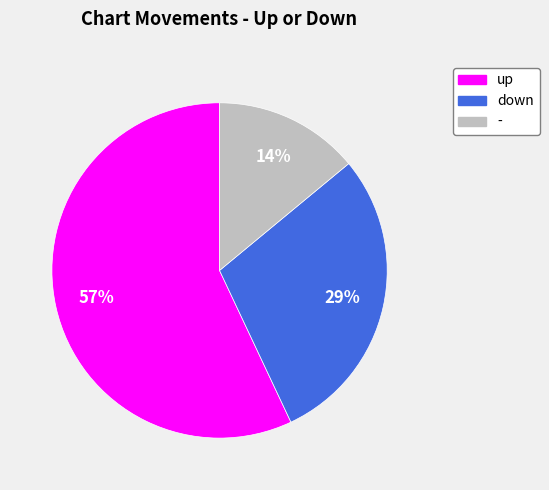

Is the sum of down and - greater than half?

No